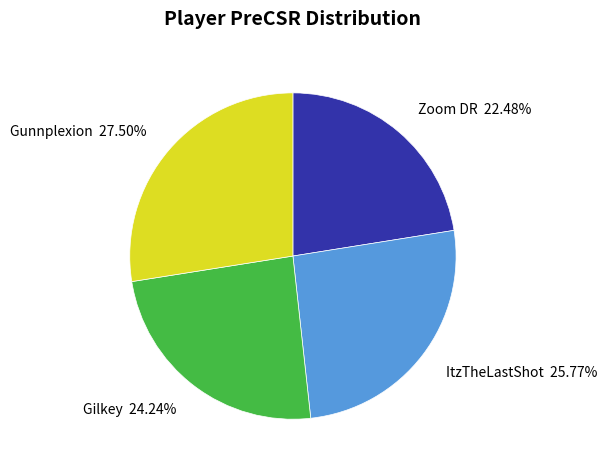

How many slices are in this pie chart?

4